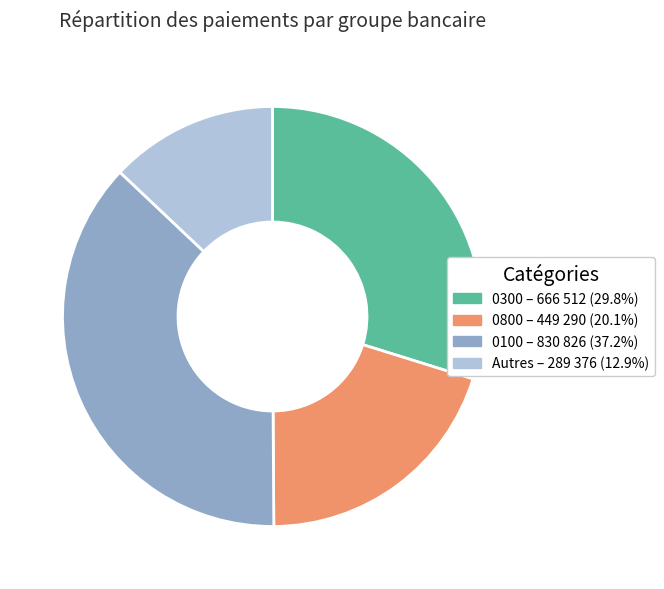

Is there any slice that represents more than half of the pie?

No